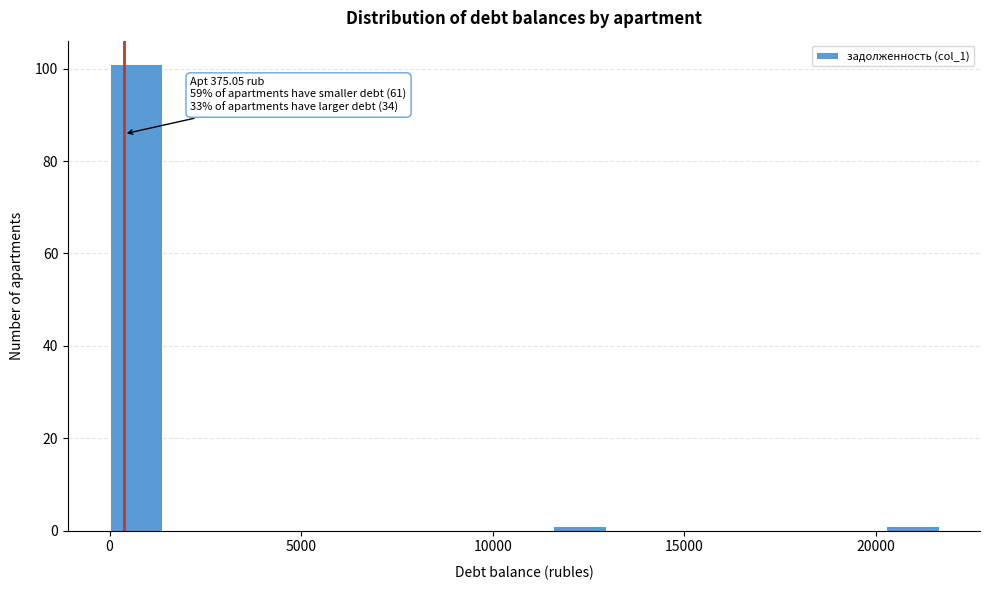

Around what value on the x-axis is the tallest bar? Give the approximate position of its centre, as read against the axis.

500